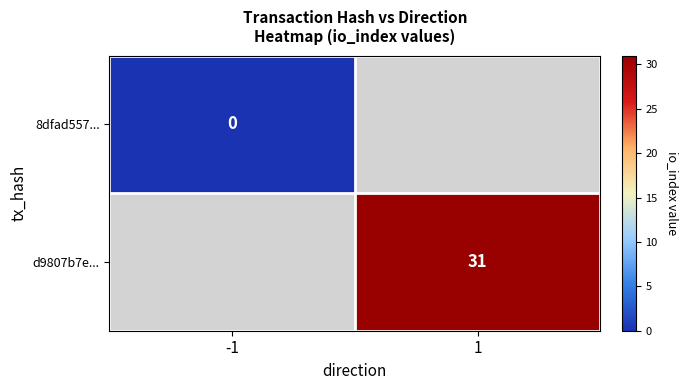

Which category has the lowest value across all series?

-1